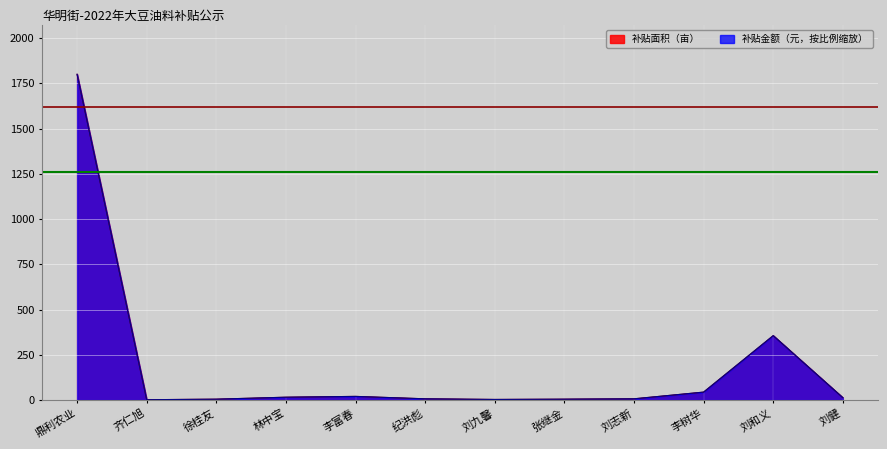

What position from the right is 鼎利农业?

12